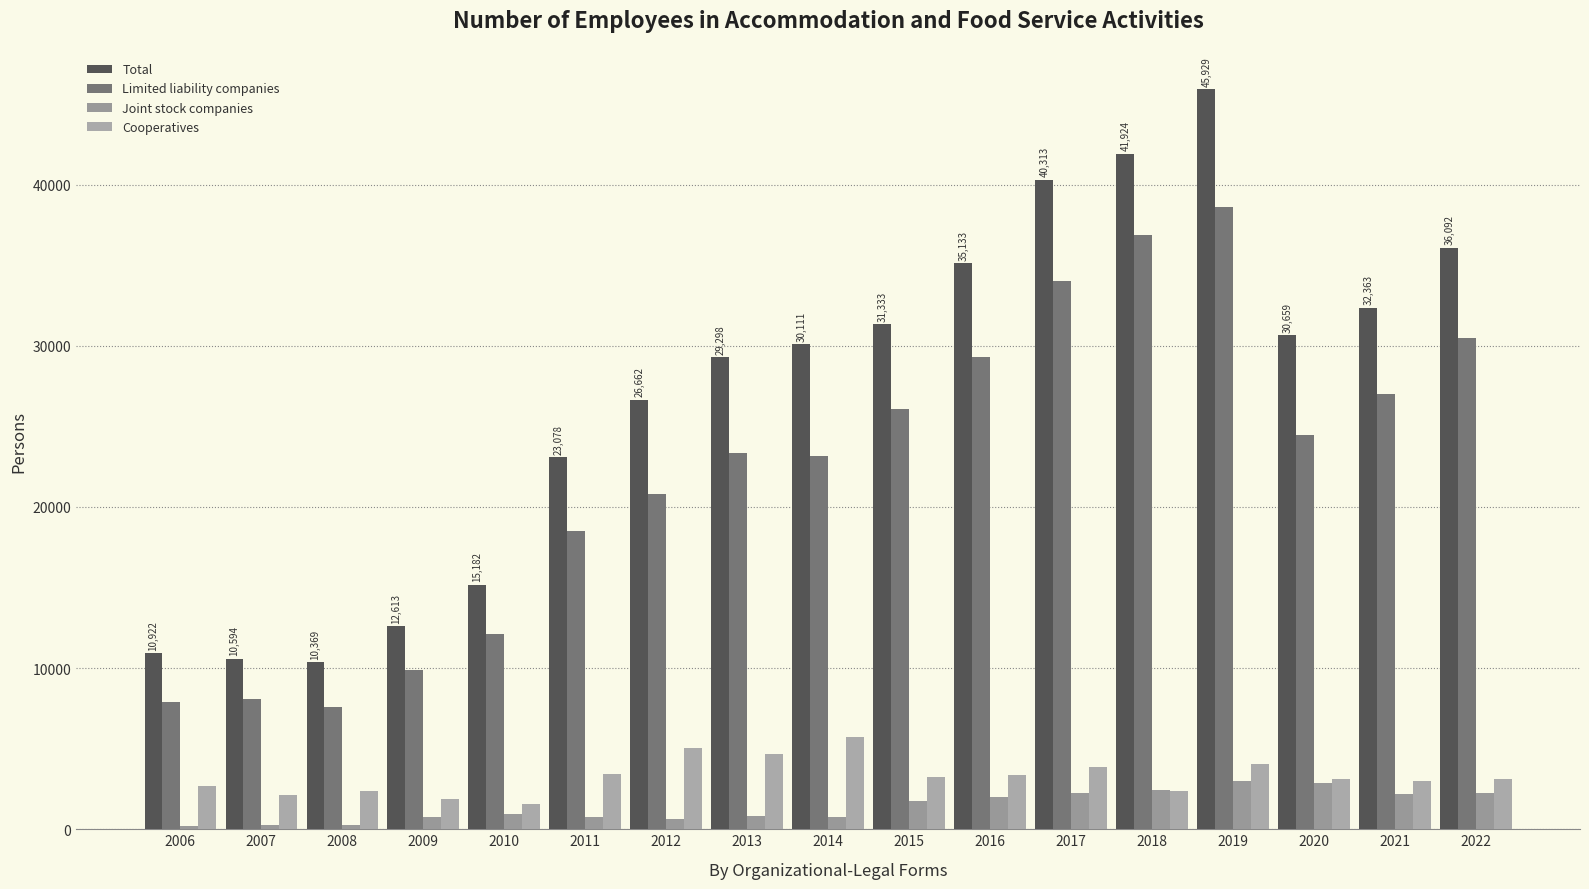

Read the Joint stock companies value at 2006.

217.0